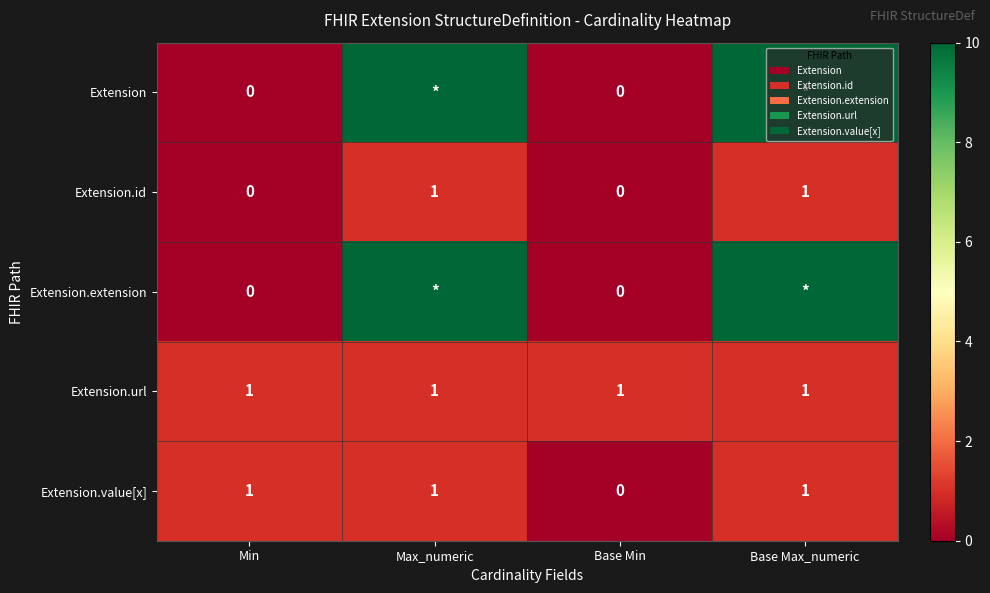

Which has a higher value, Base Max_numeric or Min?

Base Max_numeric